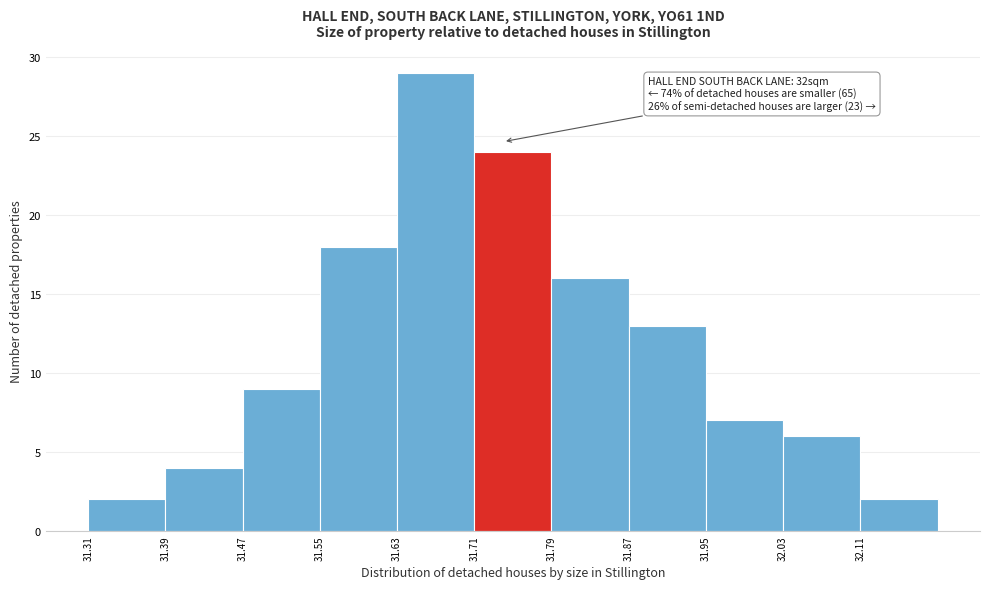

Which range on the x-axis has the tallest bar?

31.63 to 31.71